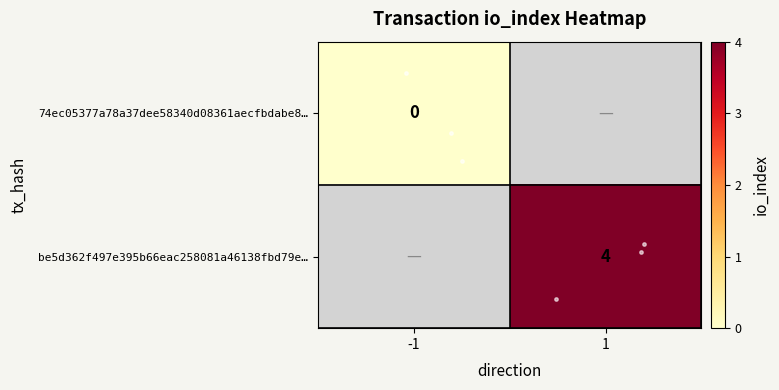

How many series are shown in this chart?

2